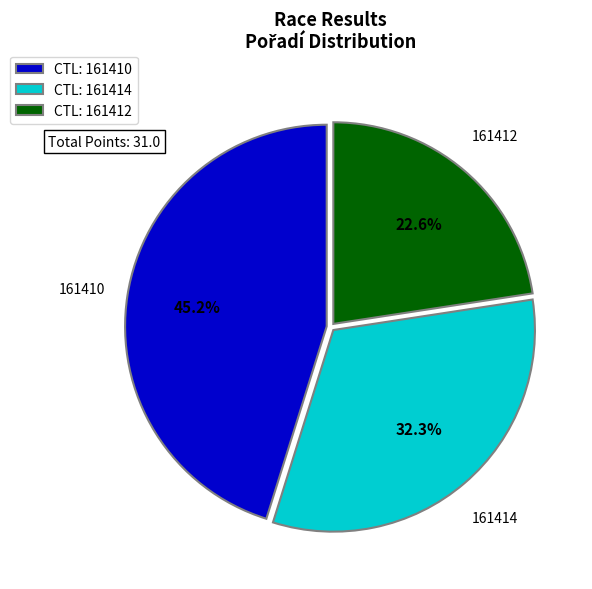

Which slice is the largest?

CTL: 161410